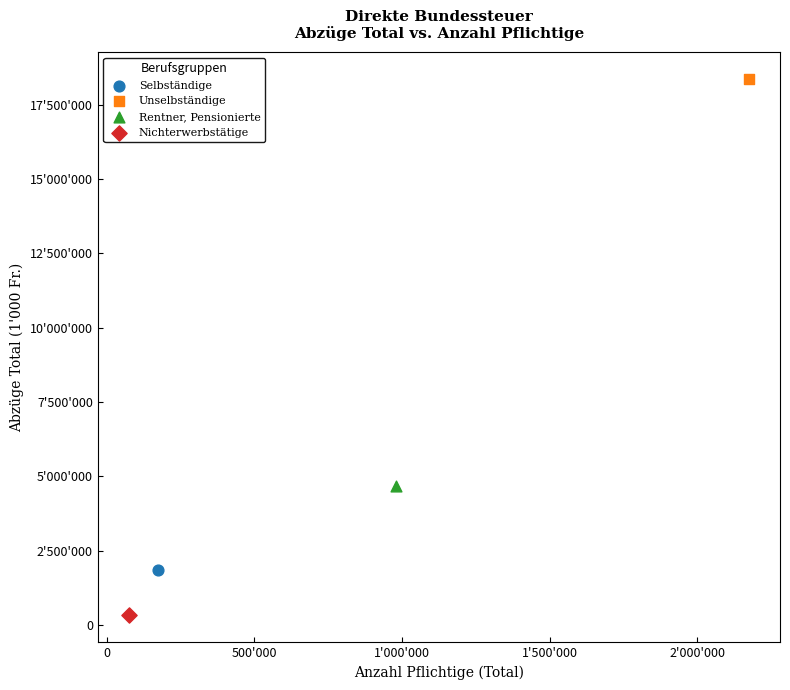

What are all the series names shown in the legend?

Selbständige, Unselbständige, Rentner, Pensionierte, Nichterwerbstätige